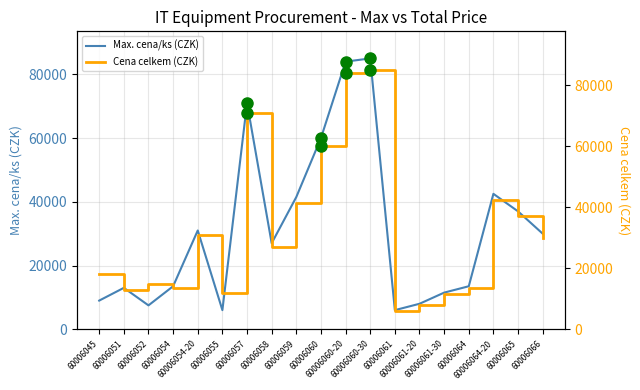

True or false: Max. cena/ks (CZK) has a value of 71594 at 60006059.

False